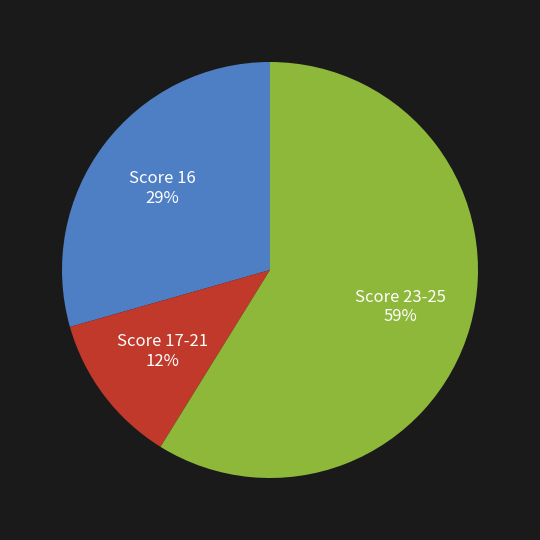

To the nearest percent, what is the average slice percentage?

33%